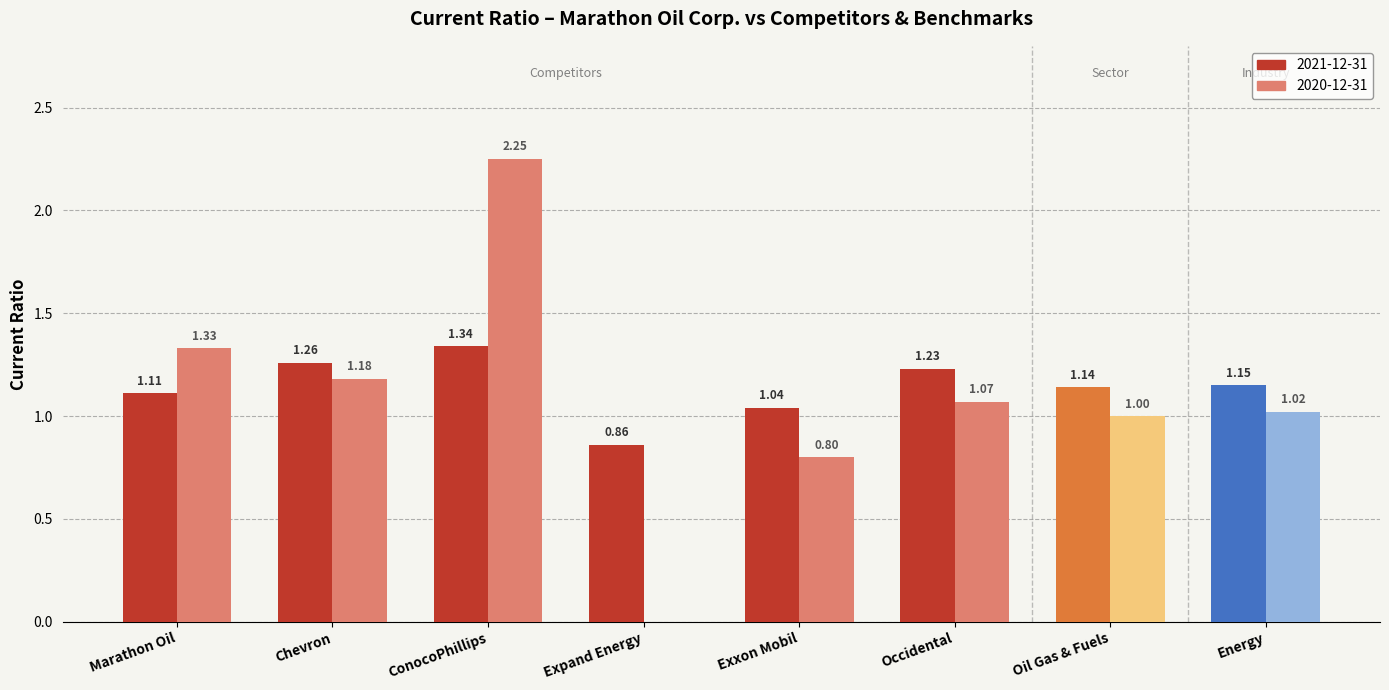

What is the total value across all series at Occidental?

2.3